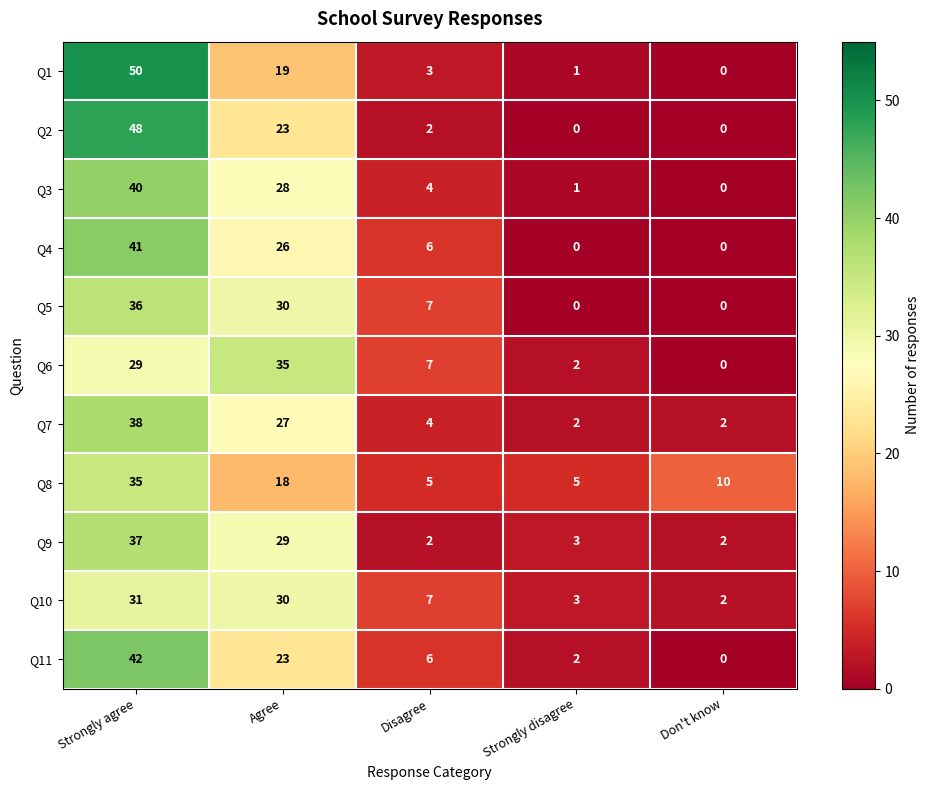

What is the maximum value shown in the chart?

50